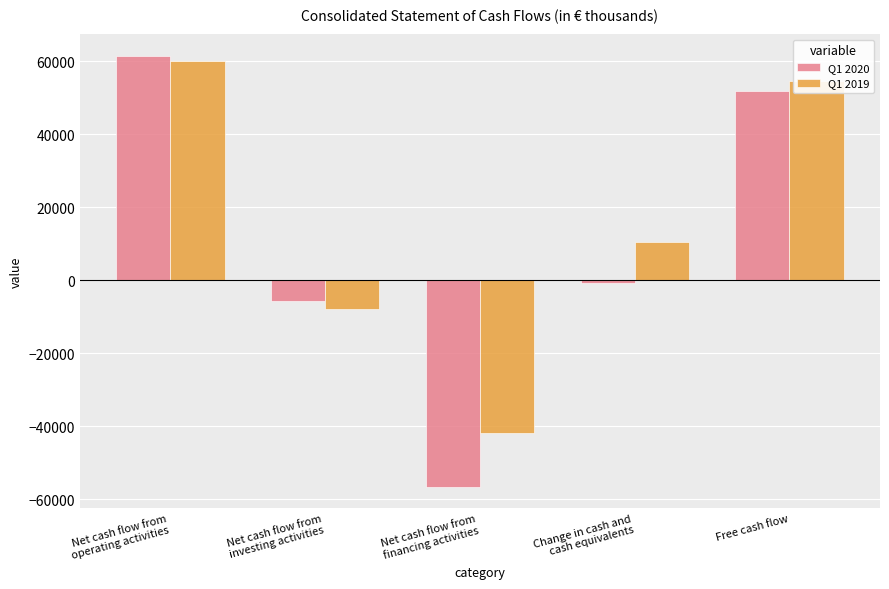

How many distinct data groups are displayed?

2